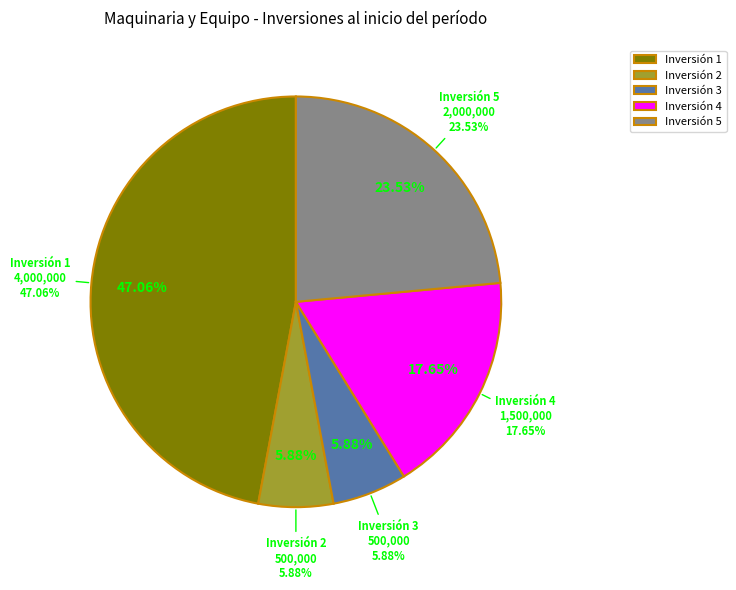

Count the number of slices in the pie.

5